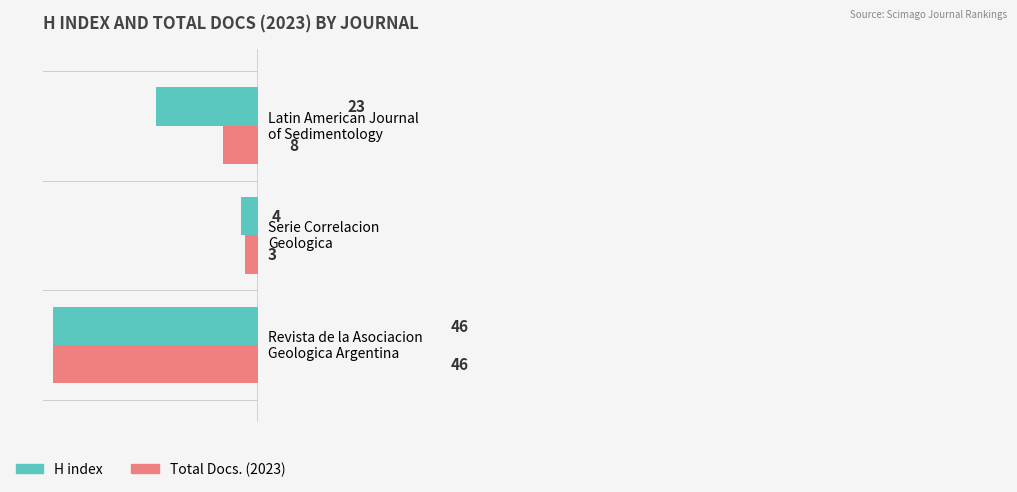

Count the H index values in the range 4 to 46.

3